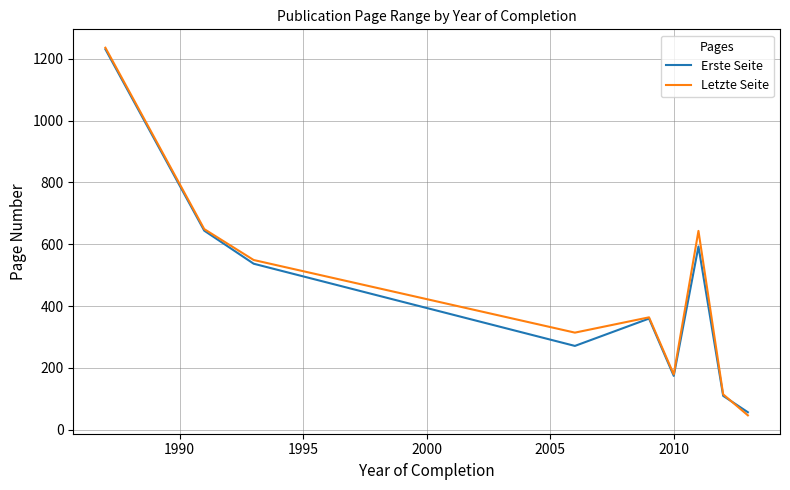

Which series has the widest spread of values?

Letzte Seite